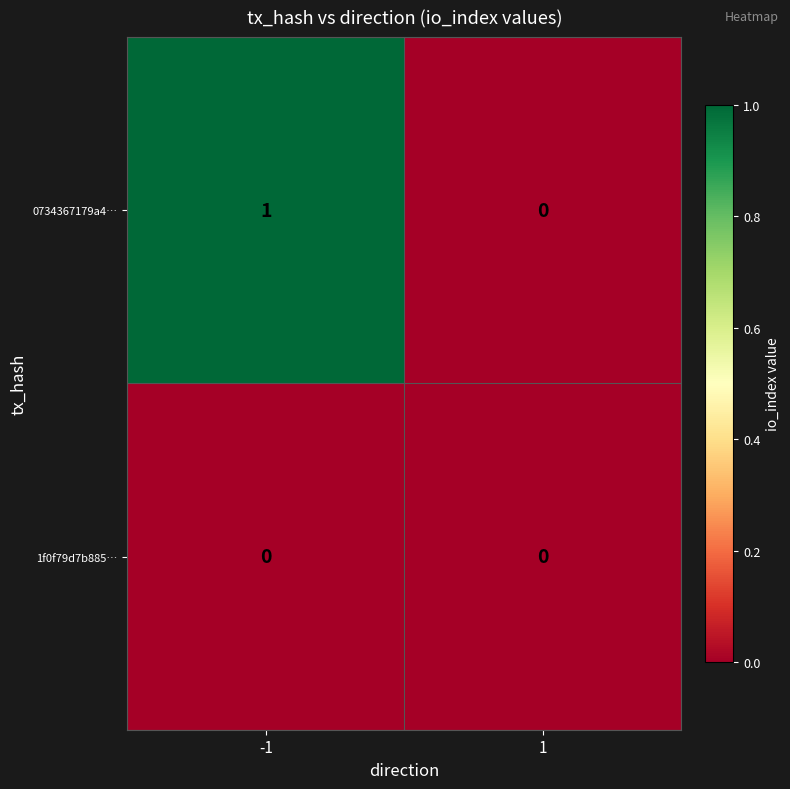

Which category has the highest value across all series?

-1